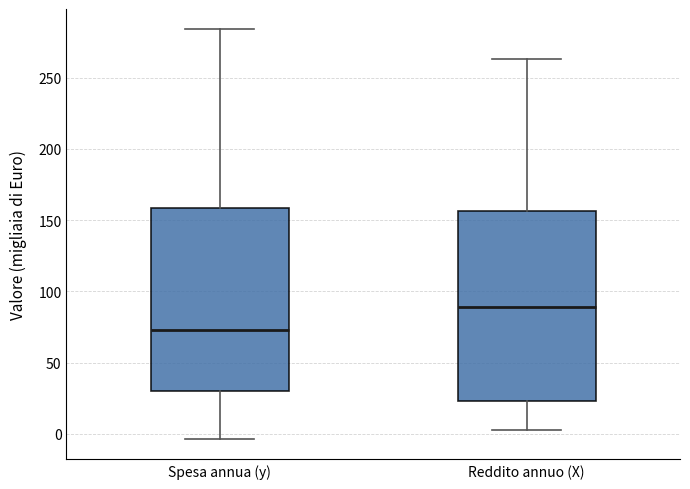

Where is the upper edge of the box for Spesa annua (y) on the y-axis? The values are not printed on the chart, so give them approximately, as read against the axis.

160